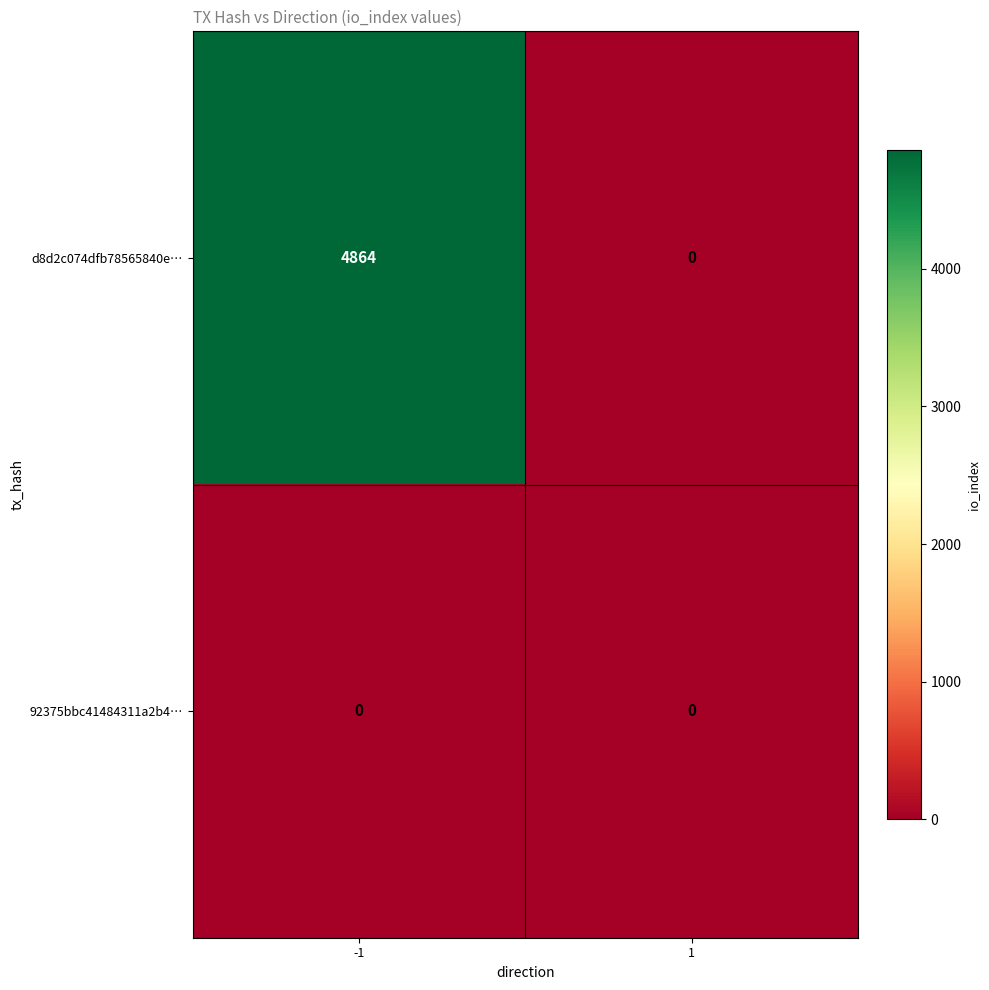

Which series has the largest range (max minus min)?

d8d2c074dfb78565840e…